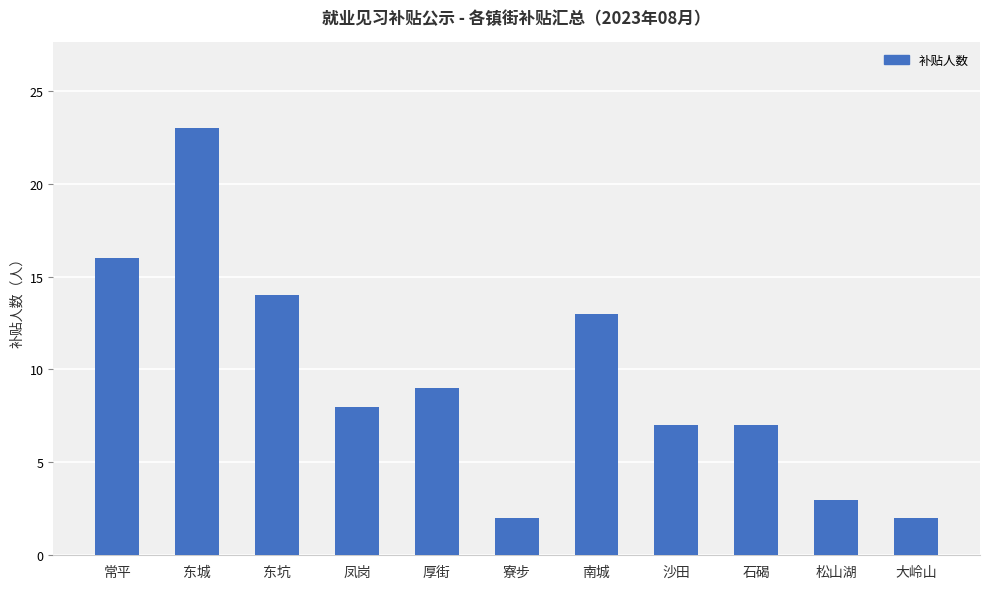

How many distinct data groups are displayed?

1